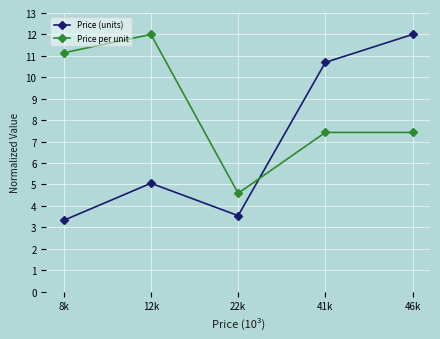

What is the average value of the Price (units) series?

6.9